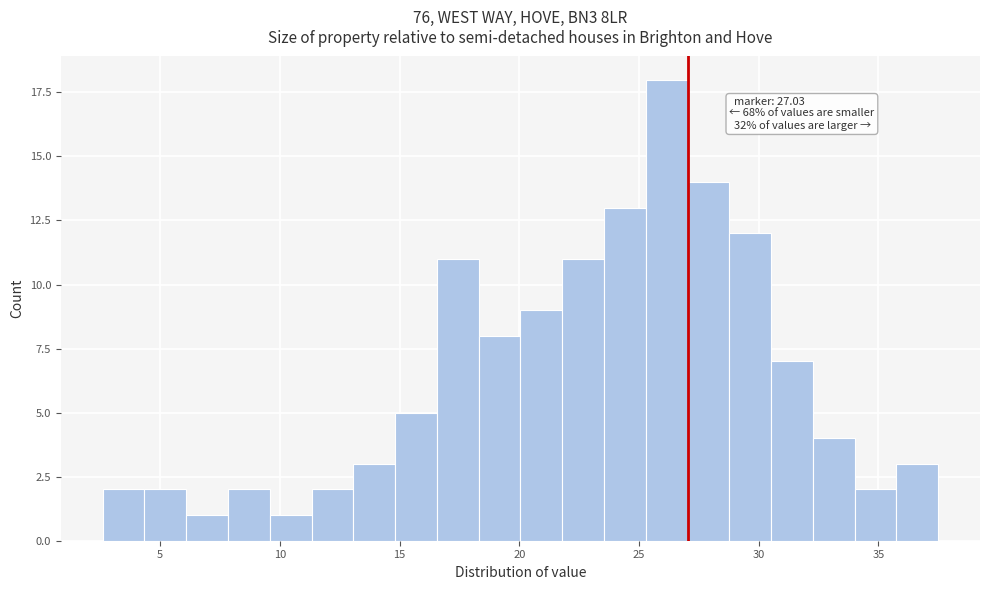

Around what value on the x-axis is the tallest bar? Give the approximate position of its centre, as read against the axis.

26.0